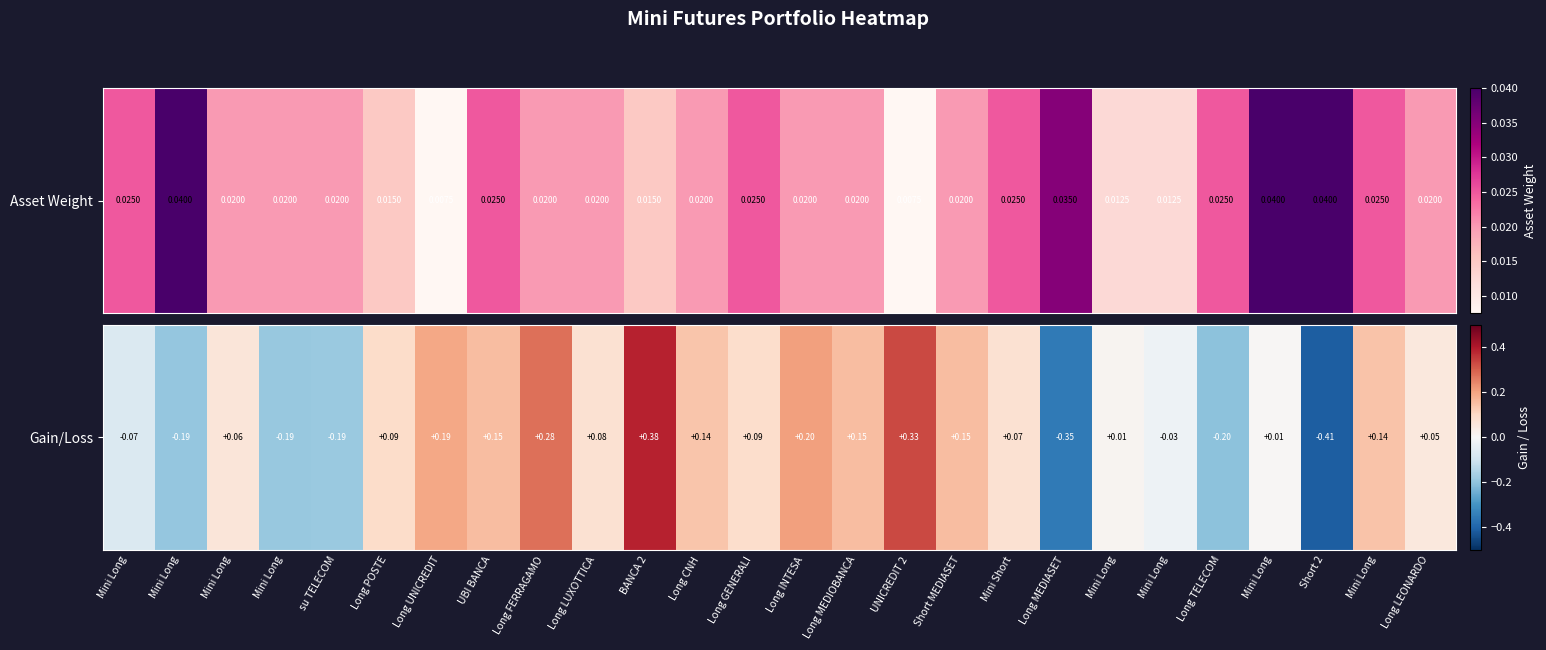

At which label does the data first exceed 0?

Mini Long